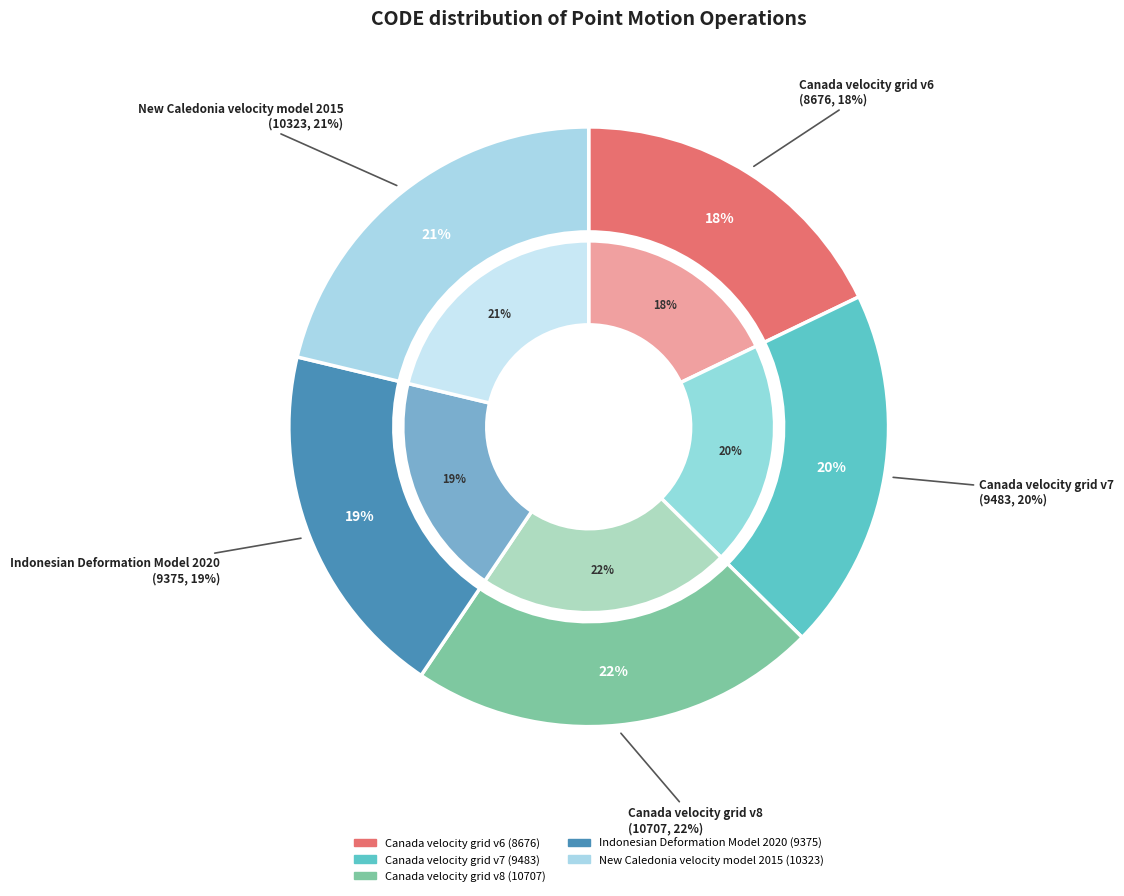

Between Canada velocity grid v6 and Canada velocity grid v8, which is larger?

Canada velocity grid v8